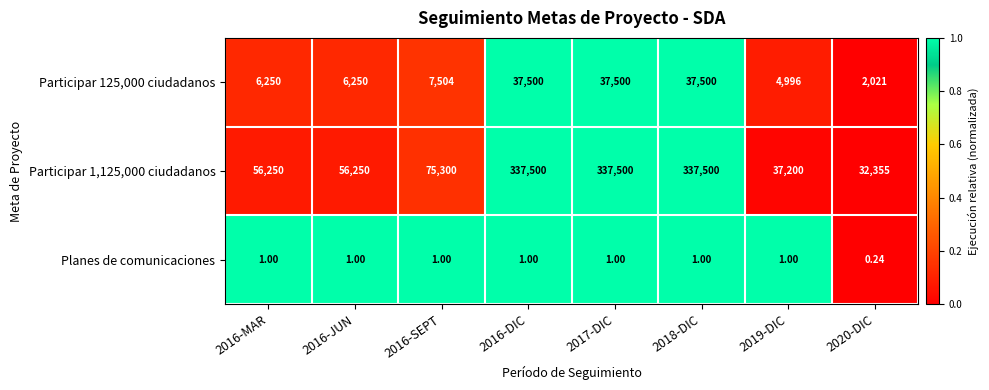

Is the value of Participar 125,000 ciudadanos at 2016-MAR greater than the value of Participar 1,125,000 ciudadanos at 2020-DIC?

No